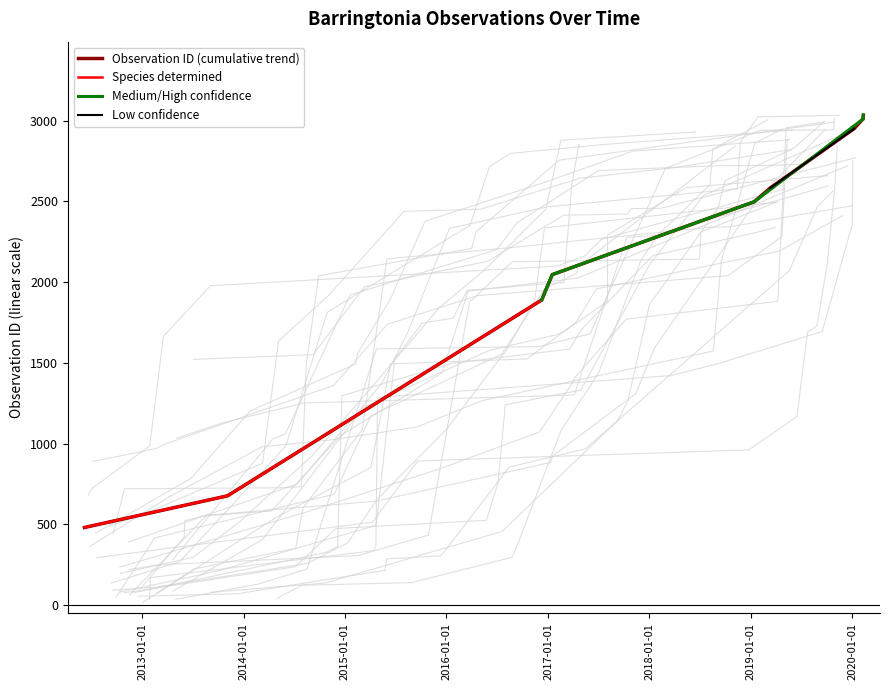

What is the maximum value shown in the chart?

3033